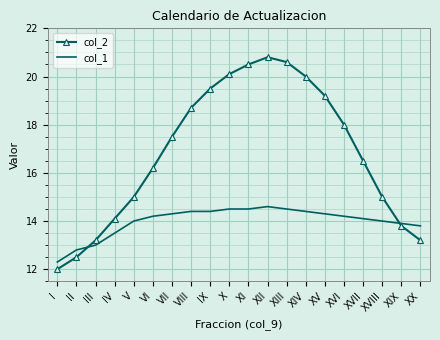

What is the sum of the col_1 values at IV and XVIII?

27.5